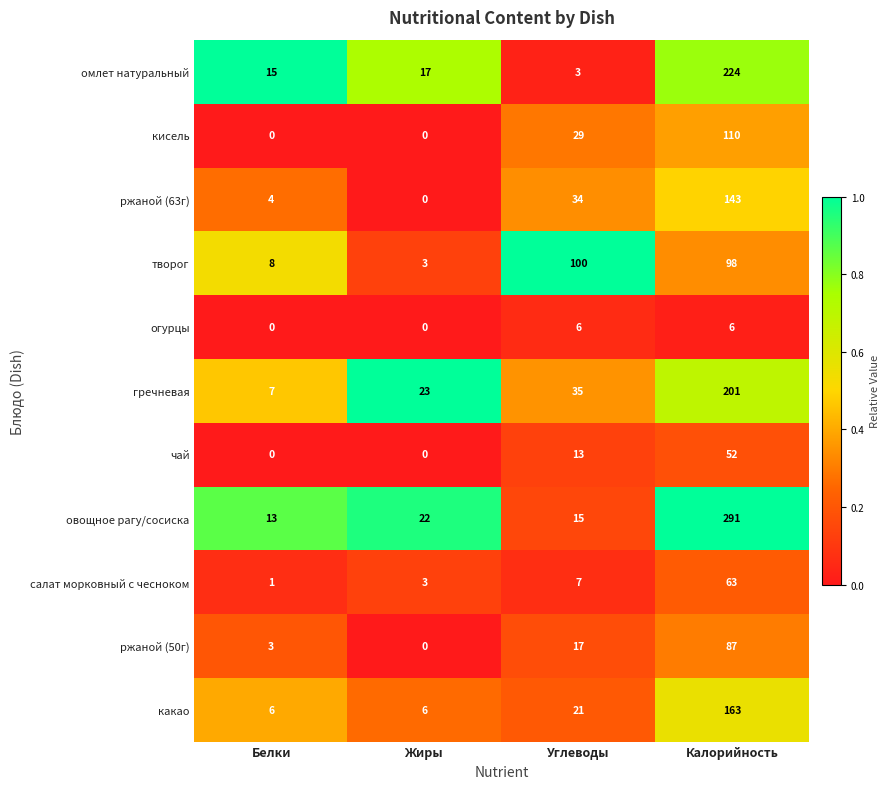

List the series in order of their peak value, highest first.

овощное рагу/сосиска, омлет натуральный, гречневая, какао, ржаной (63г), кисель, творог, ржаной (50г), салат морковный с чесноком, чай, огурцы